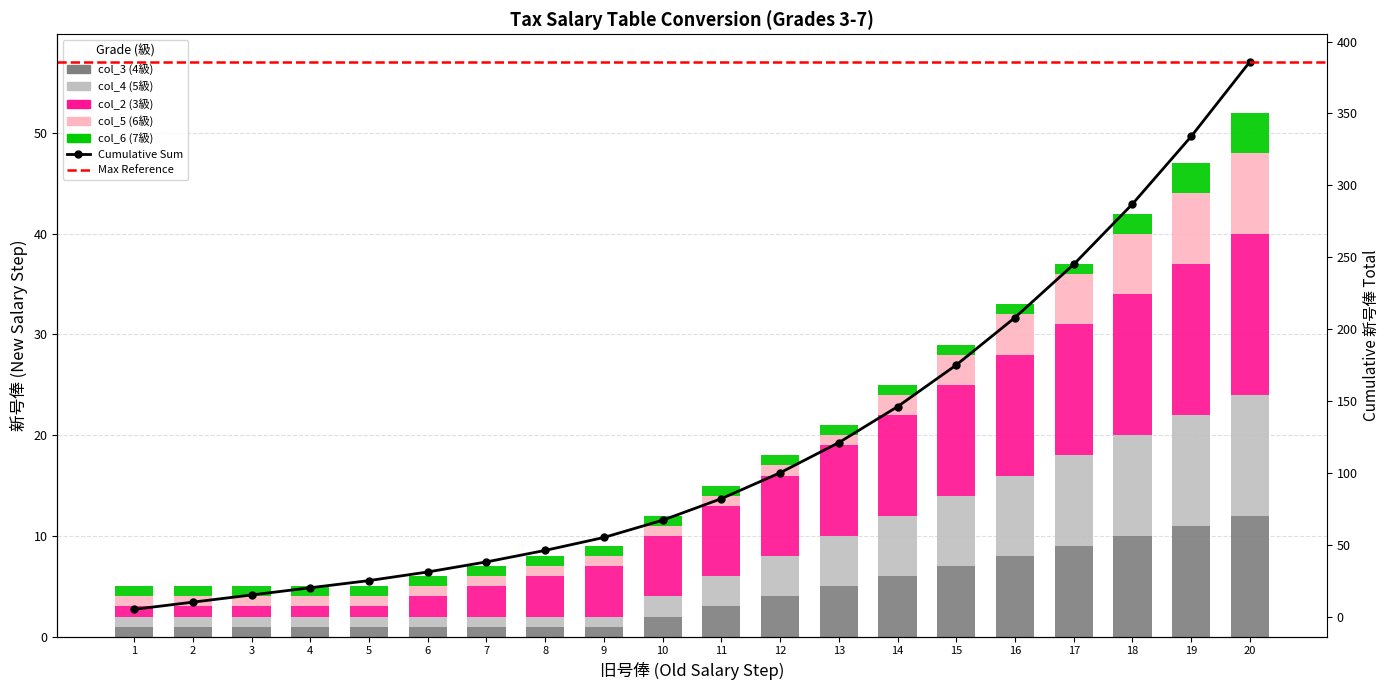

The value of col_2 (3級) at 10 is 4. True or false?

False